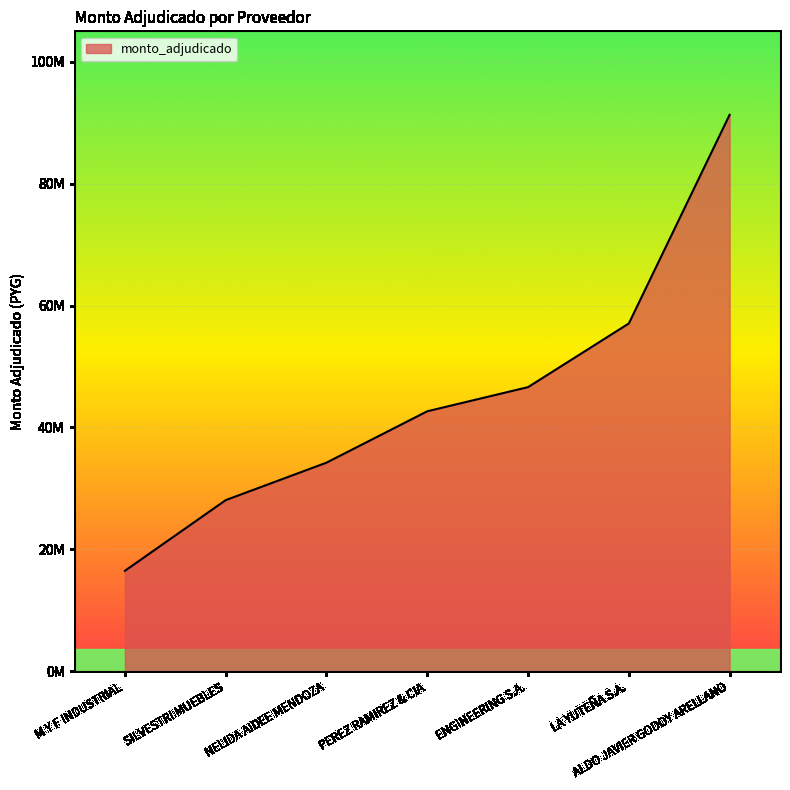

Where is the data nearest to the value 53890000?

LA YUTEÑA S.A.